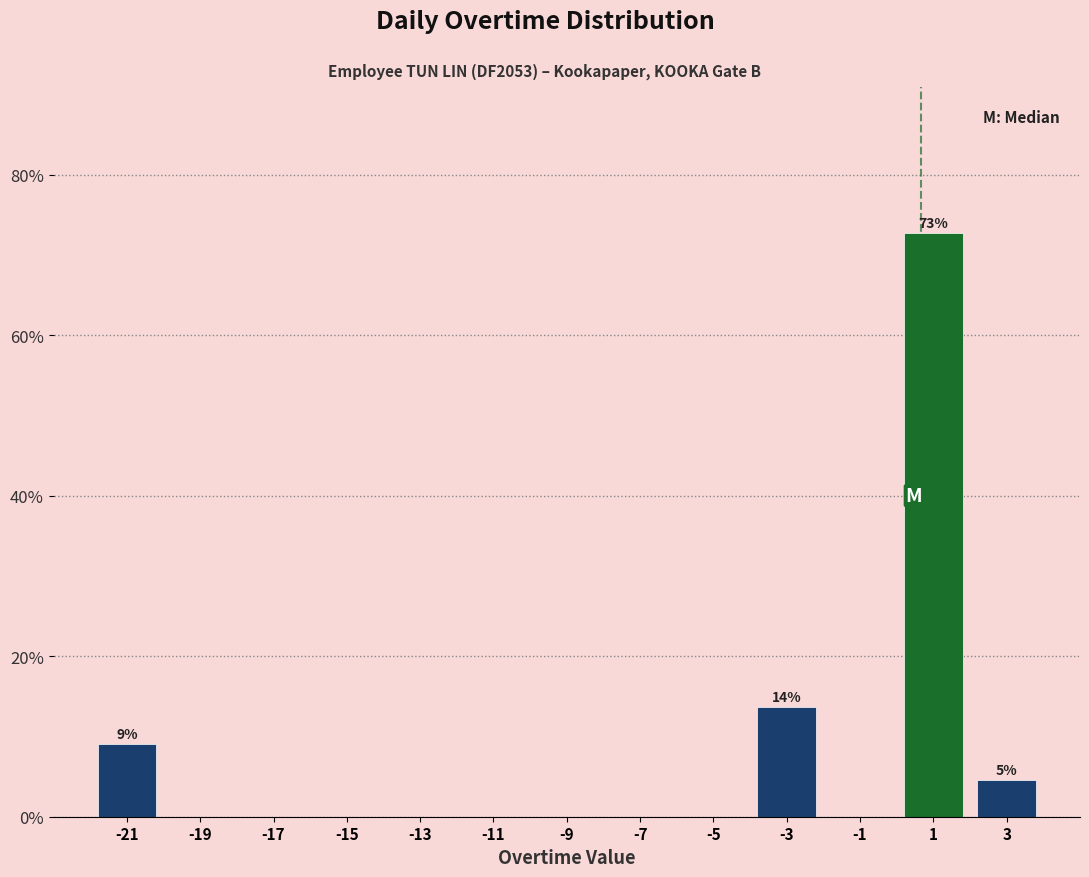

Which range on the x-axis has the tallest bar?

0 to 2